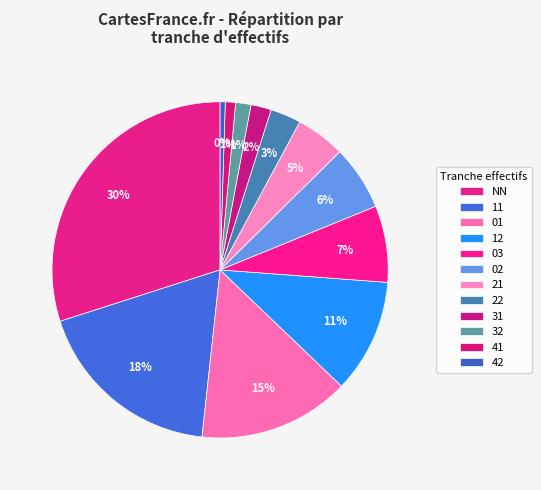

Count the number of slices in the pie.

12